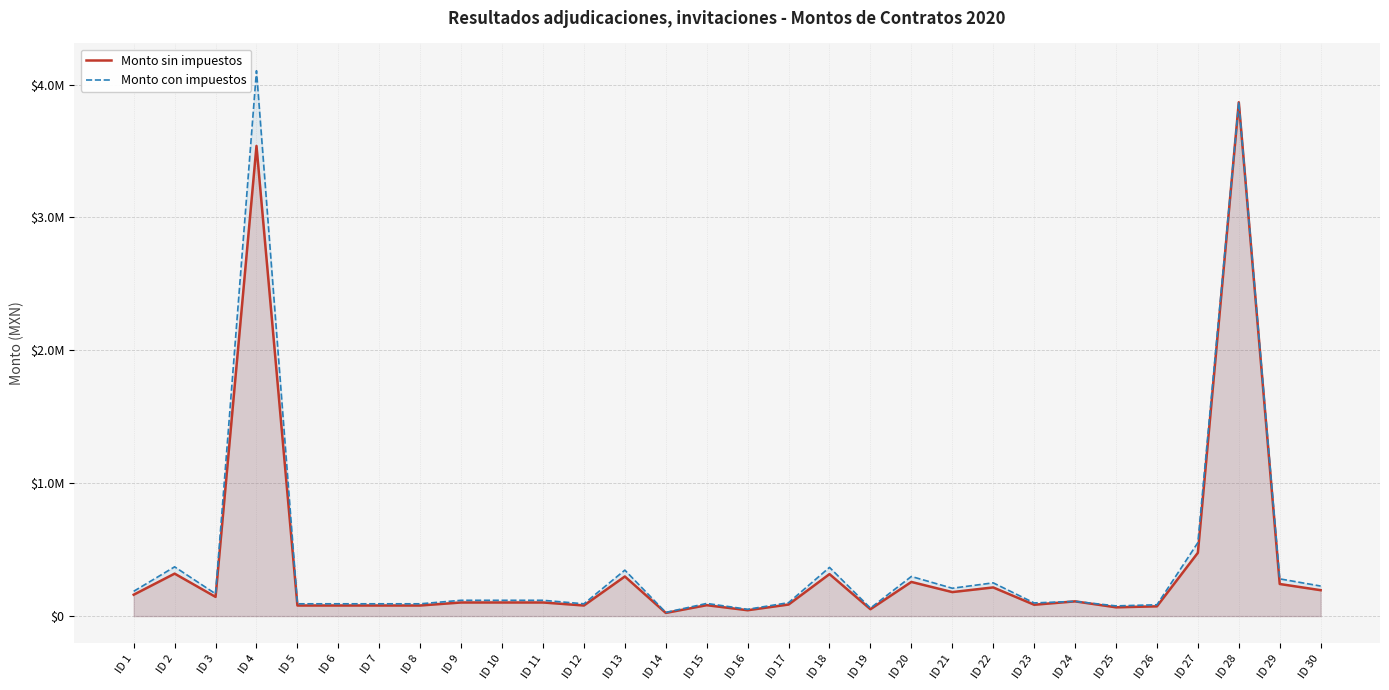

At which label does Monto sin impuestos first exceed 102413?

ID 1